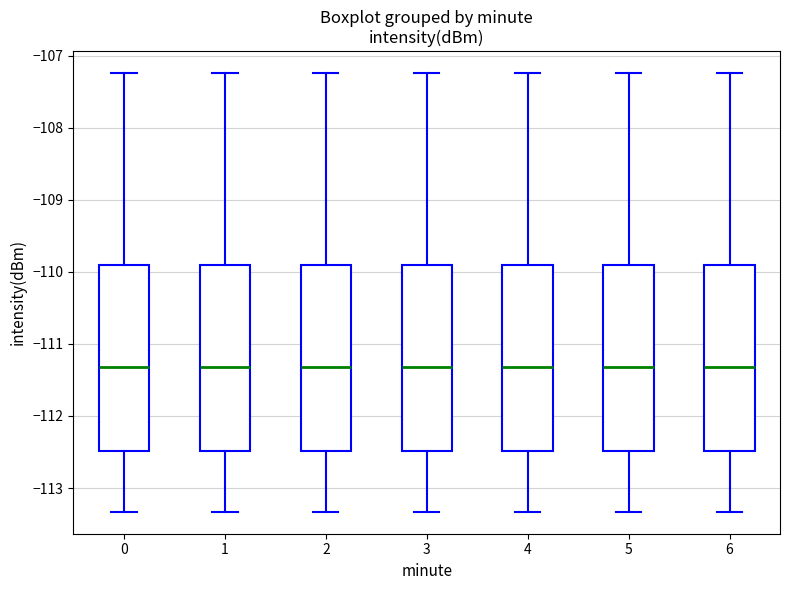

Where is the lower edge of the box at x = 2 on the y-axis? The values are not printed on the chart, so give them approximately, as read against the axis.

-112.5